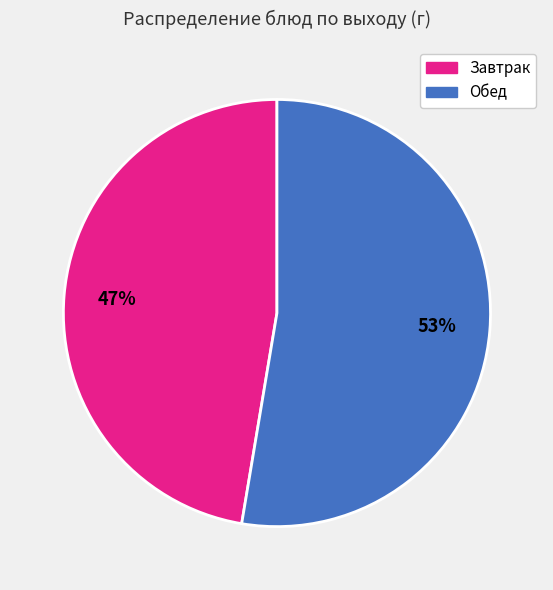

To the nearest percent, what is the average slice percentage?

50%